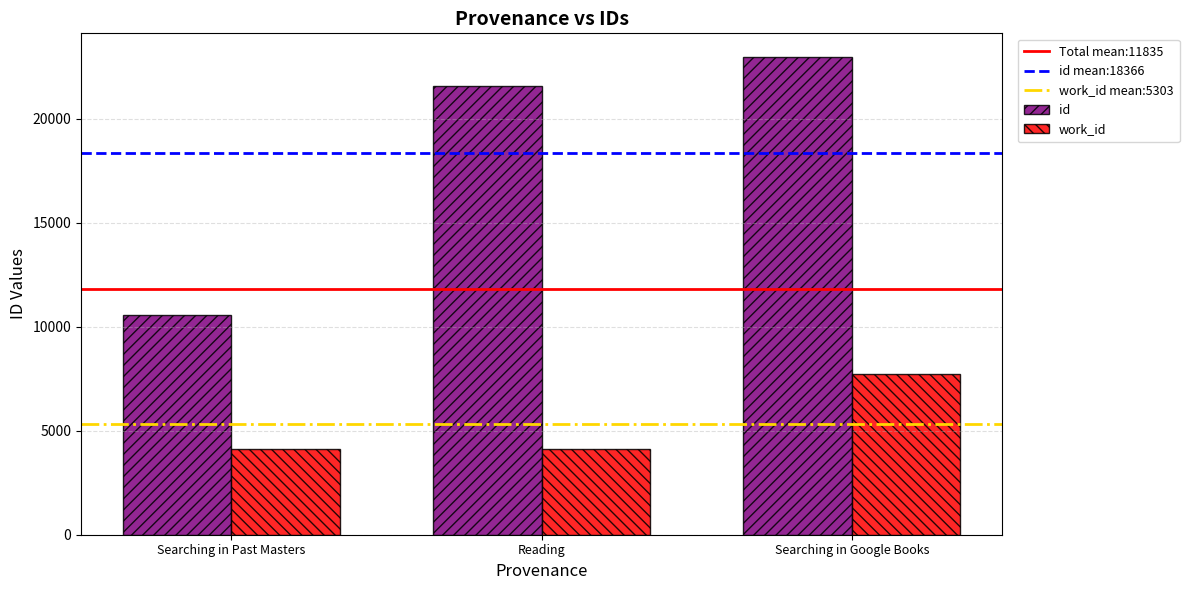

True or false: id has a value of 14153 at Reading.

False